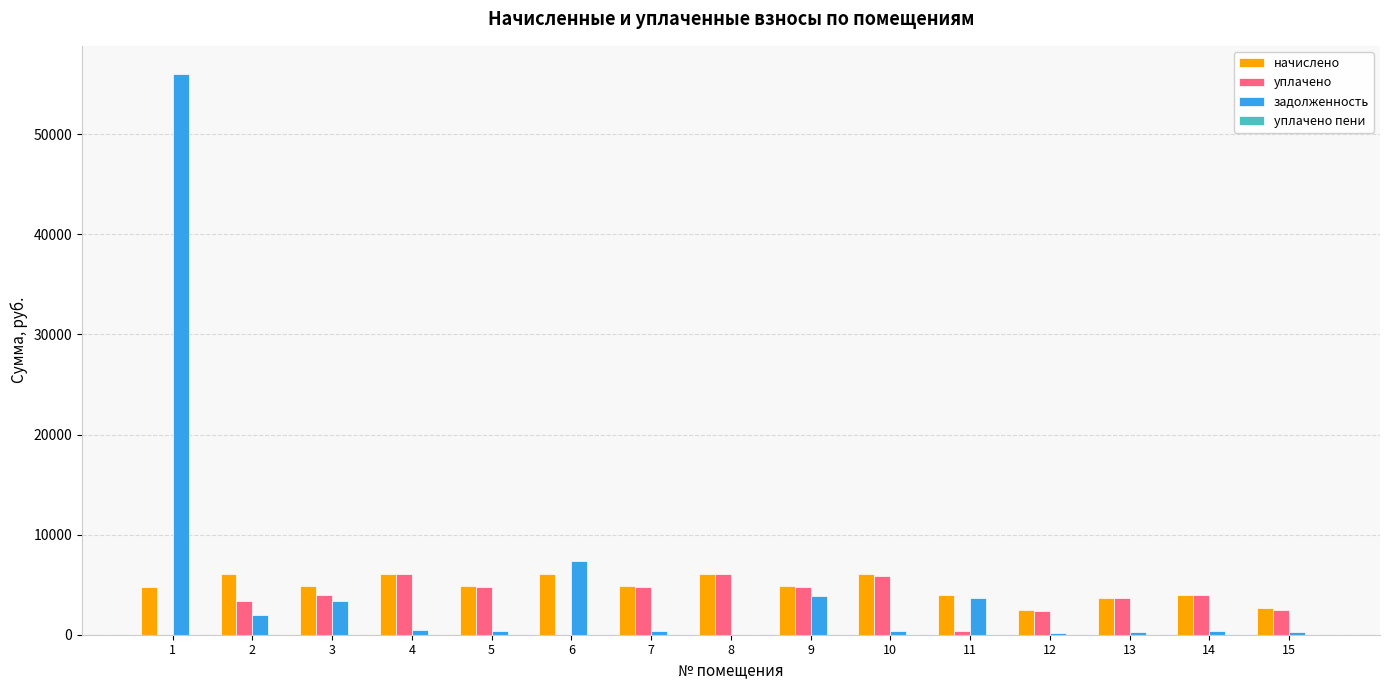

Are the bars grouped side by side (vs. stacked)?

Yes